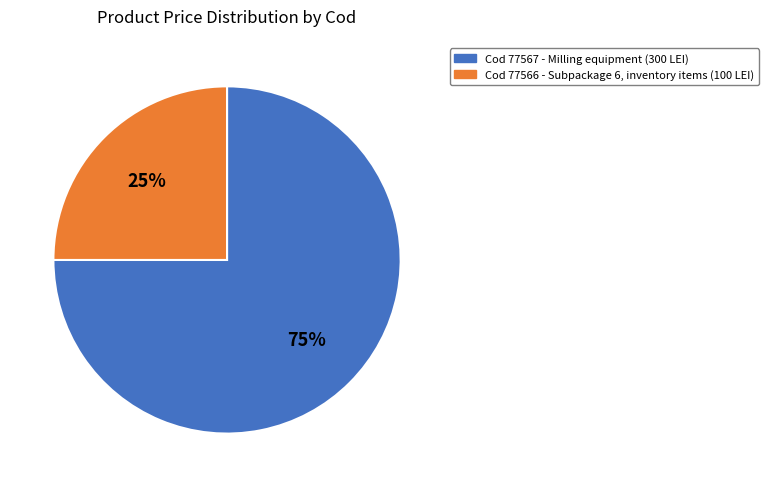

Is there a majority slice in this chart?

Yes